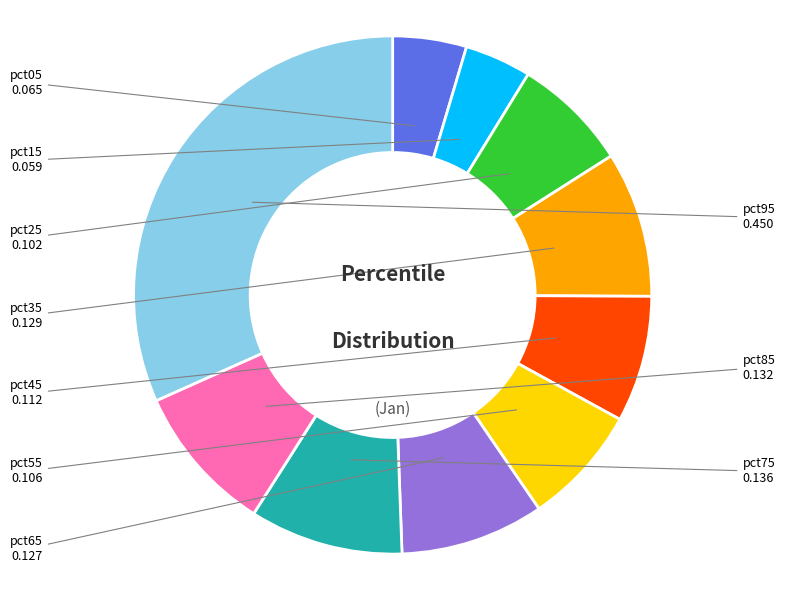

Is there any slice that represents more than half of the pie?

No